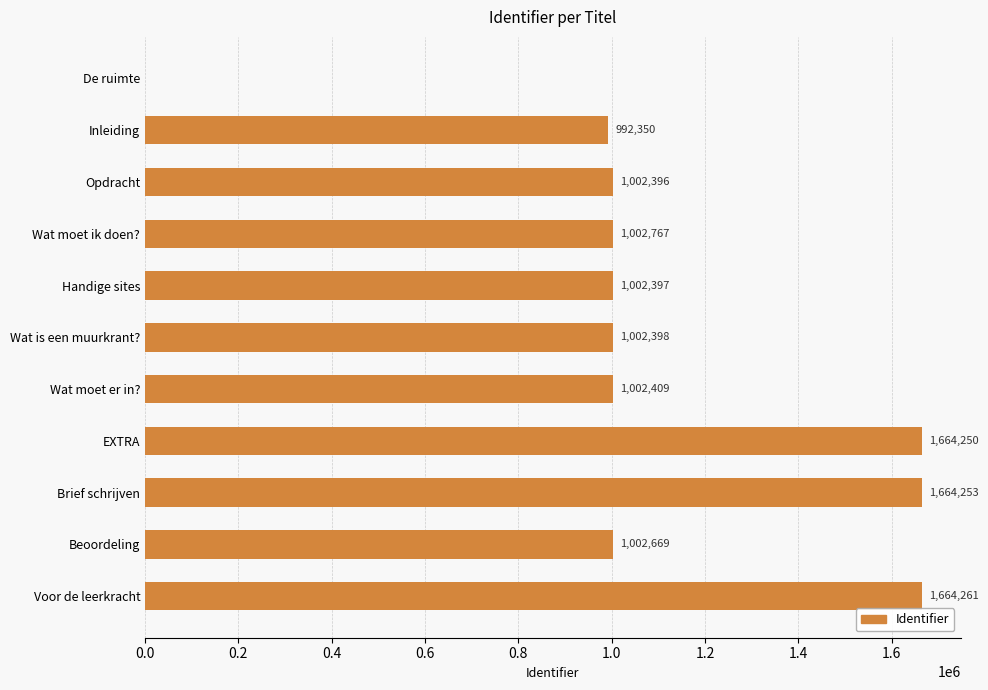

What is the sum of the values at Brief schrijven and Beoordeling?

2666922